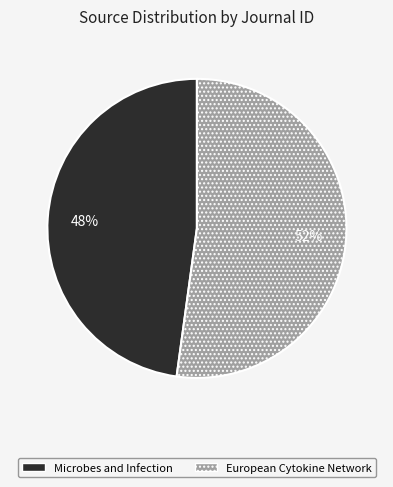

Is the sum of European Cytokine Network and Microbes and Infection greater than half?

Yes